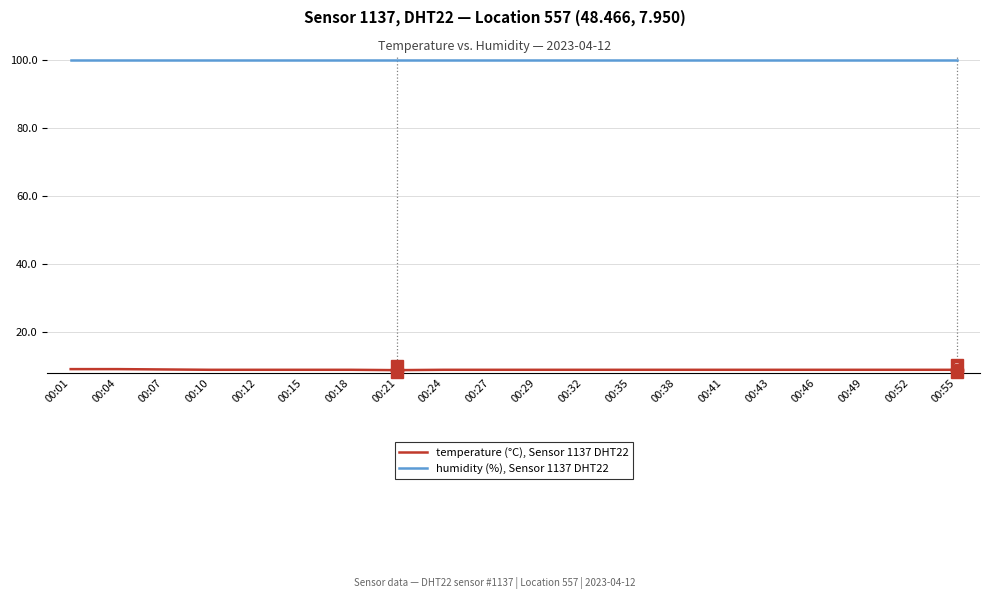

What is the spread (max minus min) of values at 00:55?

91.0